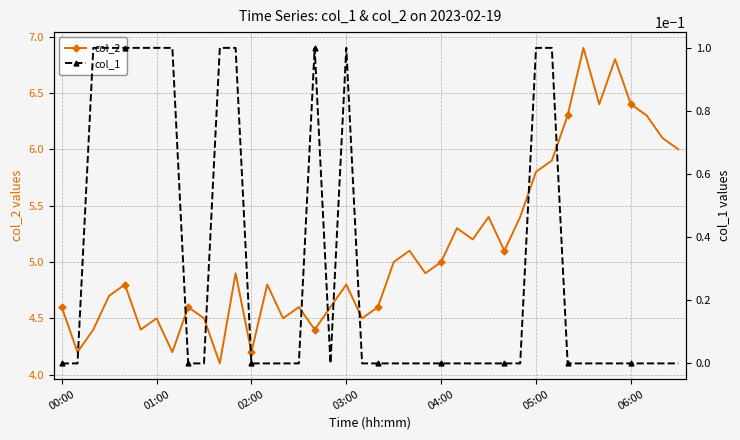

Is it true that col_2 equals 6.9 at 02:00?

False